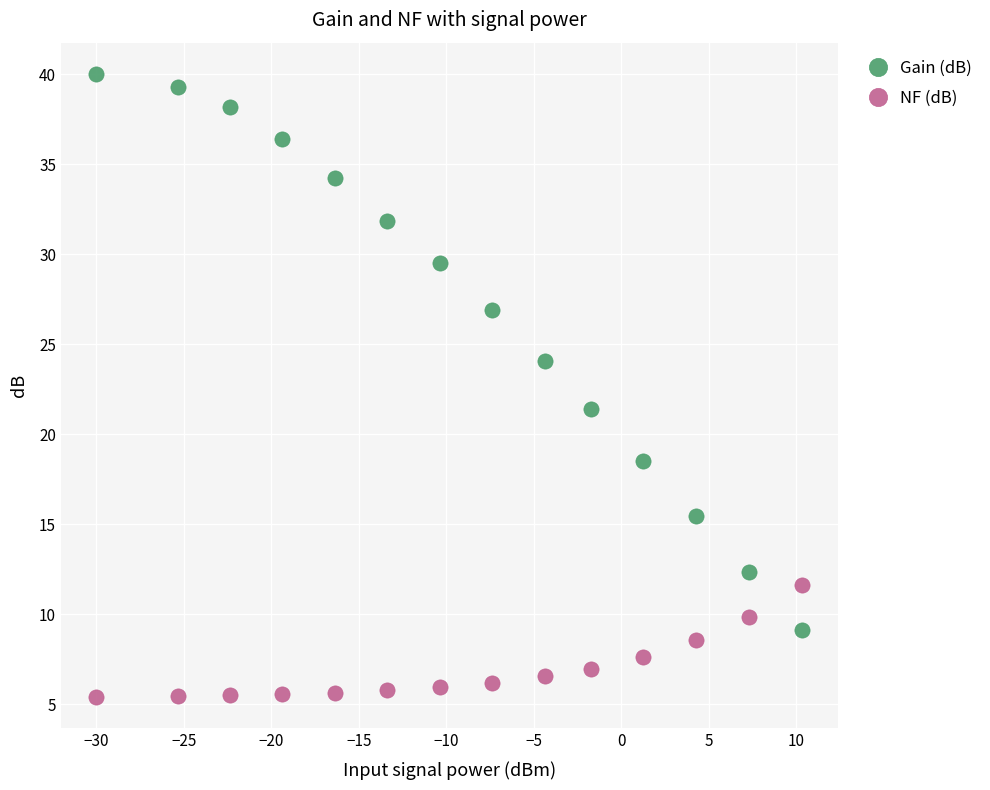

Which series has the largest Y range (max minus min)?

Gain (dB)